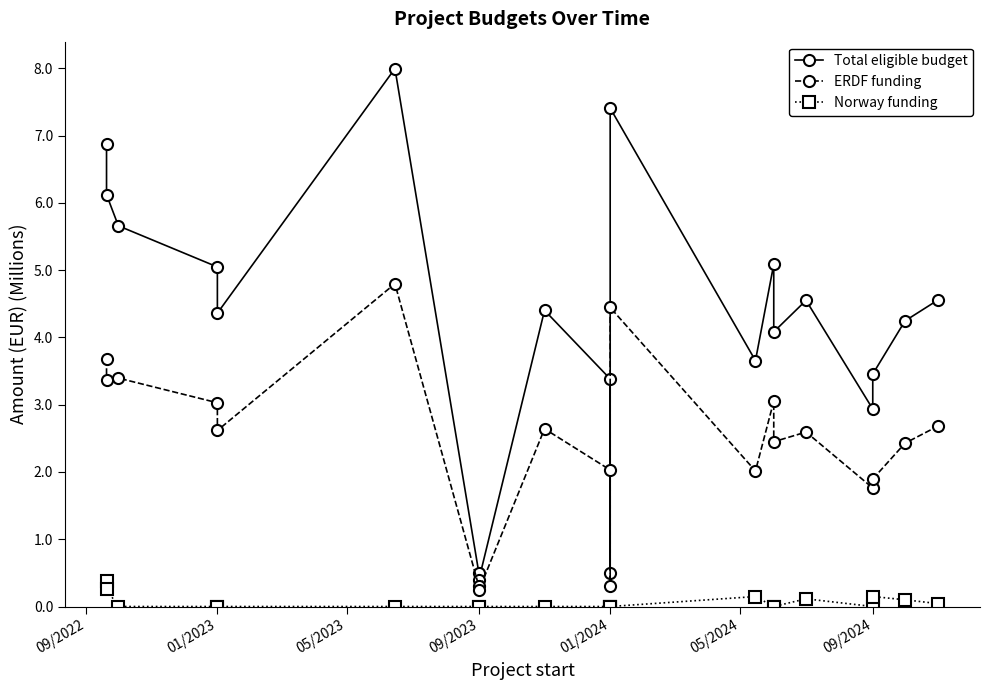

What is the minimum value for ERDF funding?

0.2